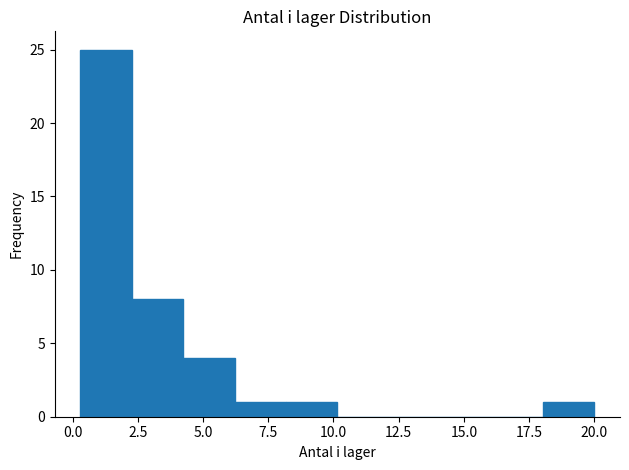

Read against the x-axis, roughly where is the centre of the tallest bar?

1.5